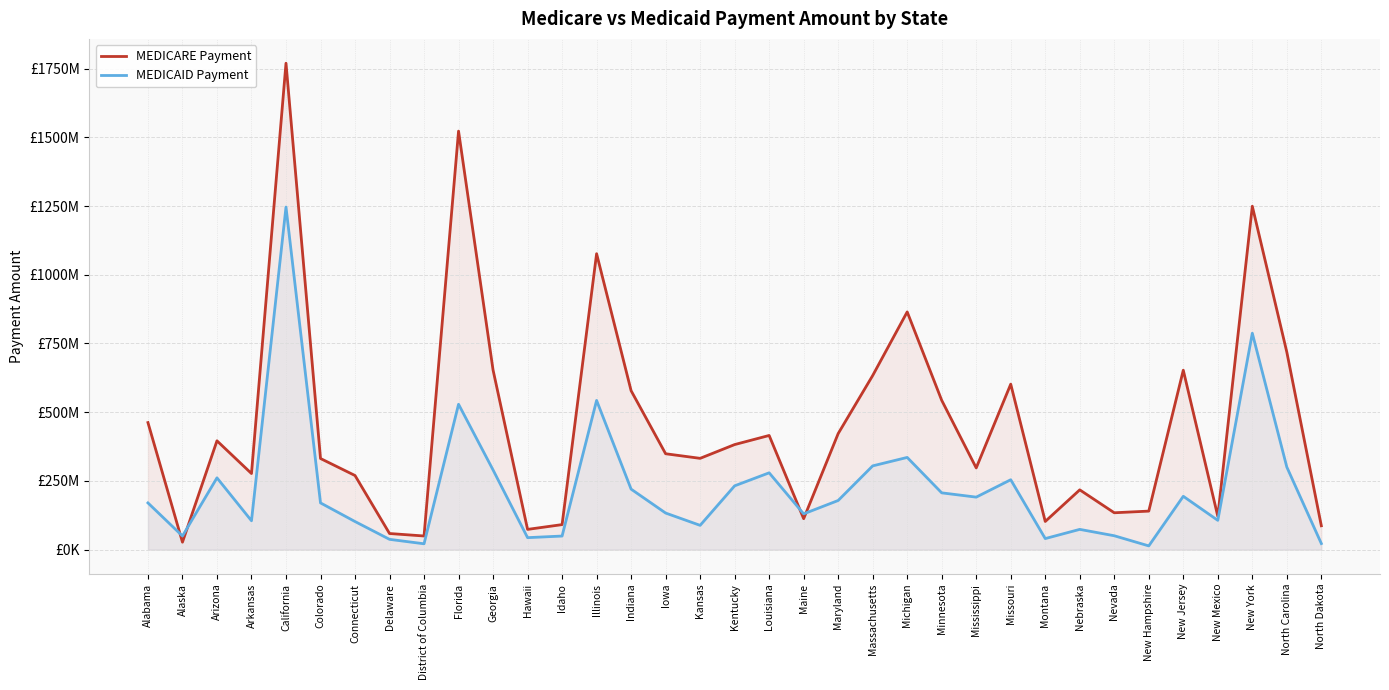

What is the maximum value shown in the chart?

1769341465.7